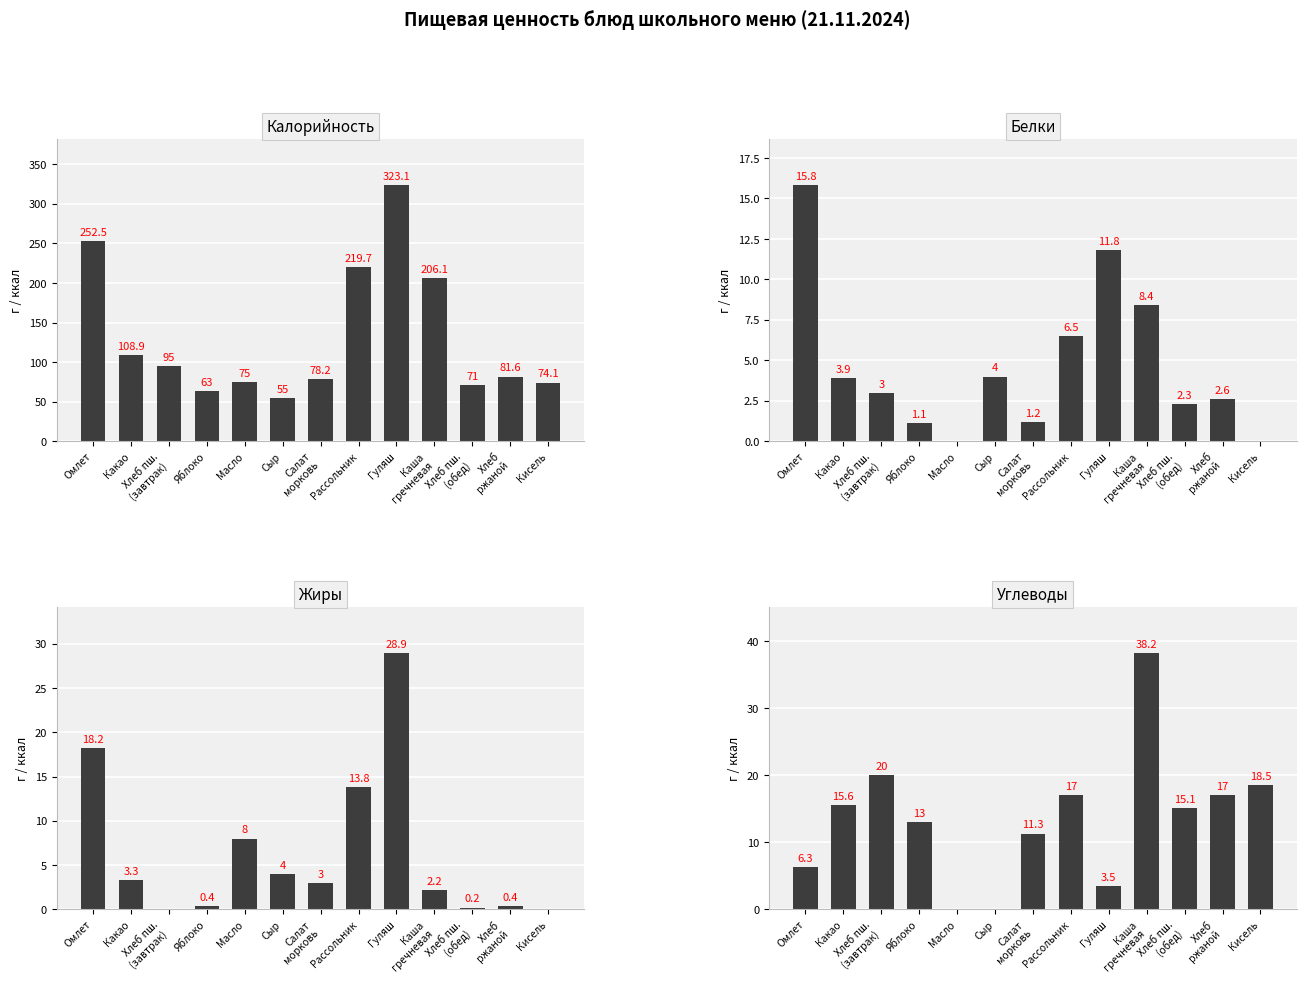

What position from the right is Салат
морковь?

7